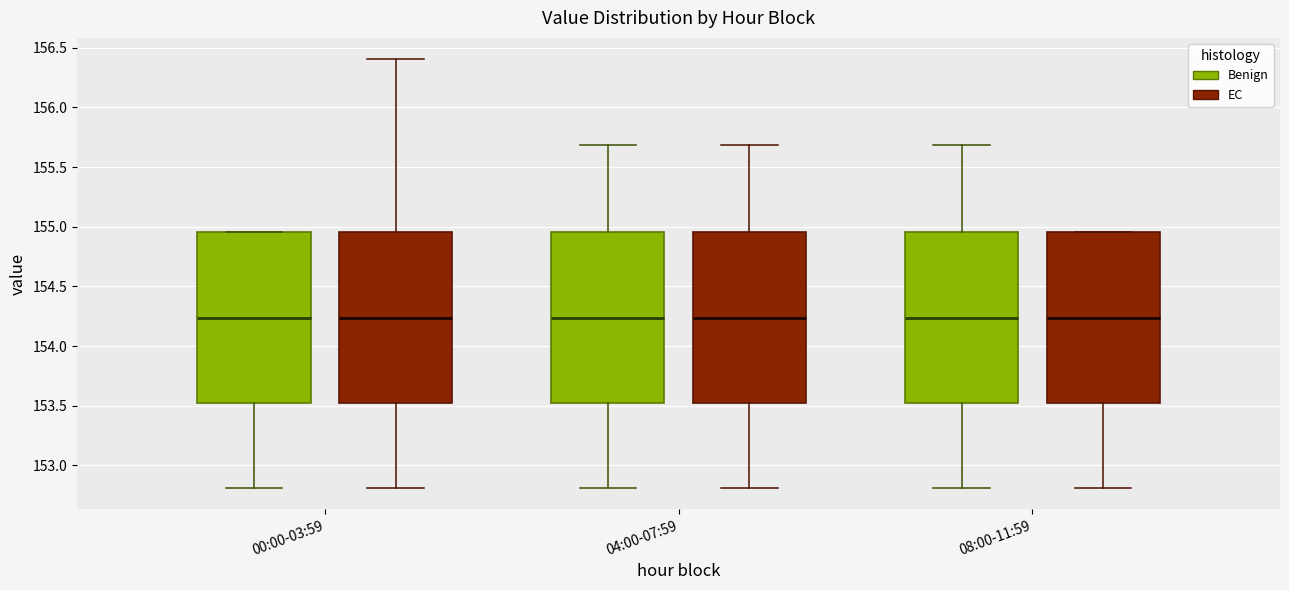

Reading left to right, transcribe this box plot: for each box, give where its median line is, the range the box spans, and where its two whiskers end, as read against the y-axis. The values are not printed on the chart, so give them approximately, as read against the axis.

00:00-03:59 (Benign): median 154.25, box 153.50 to 154.95, whiskers 152.80 to 154.95
00:00-03:59 (EC): median 154.25, box 153.50 to 154.95, whiskers 152.80 to 156.40
04:00-07:59 (Benign): median 154.25, box 153.50 to 154.95, whiskers 152.80 to 155.70
04:00-07:59 (EC): median 154.25, box 153.50 to 154.95, whiskers 152.80 to 155.70
08:00-11:59 (Benign): median 154.25, box 153.50 to 154.95, whiskers 152.80 to 155.70
08:00-11:59 (EC): median 154.25, box 153.50 to 154.95, whiskers 152.80 to 154.95